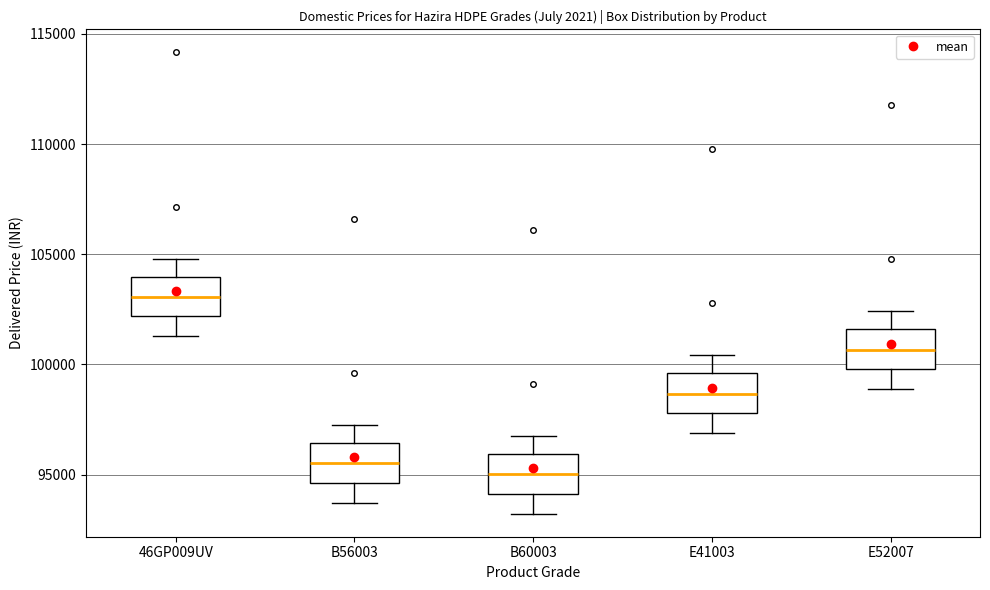

Which box's median line is the lowest?

B60003